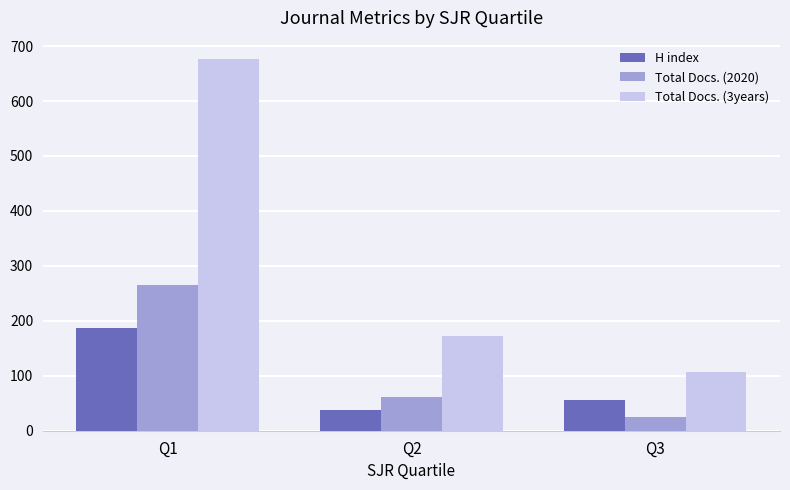

Is it true that H index equals 37 at Q2?

True